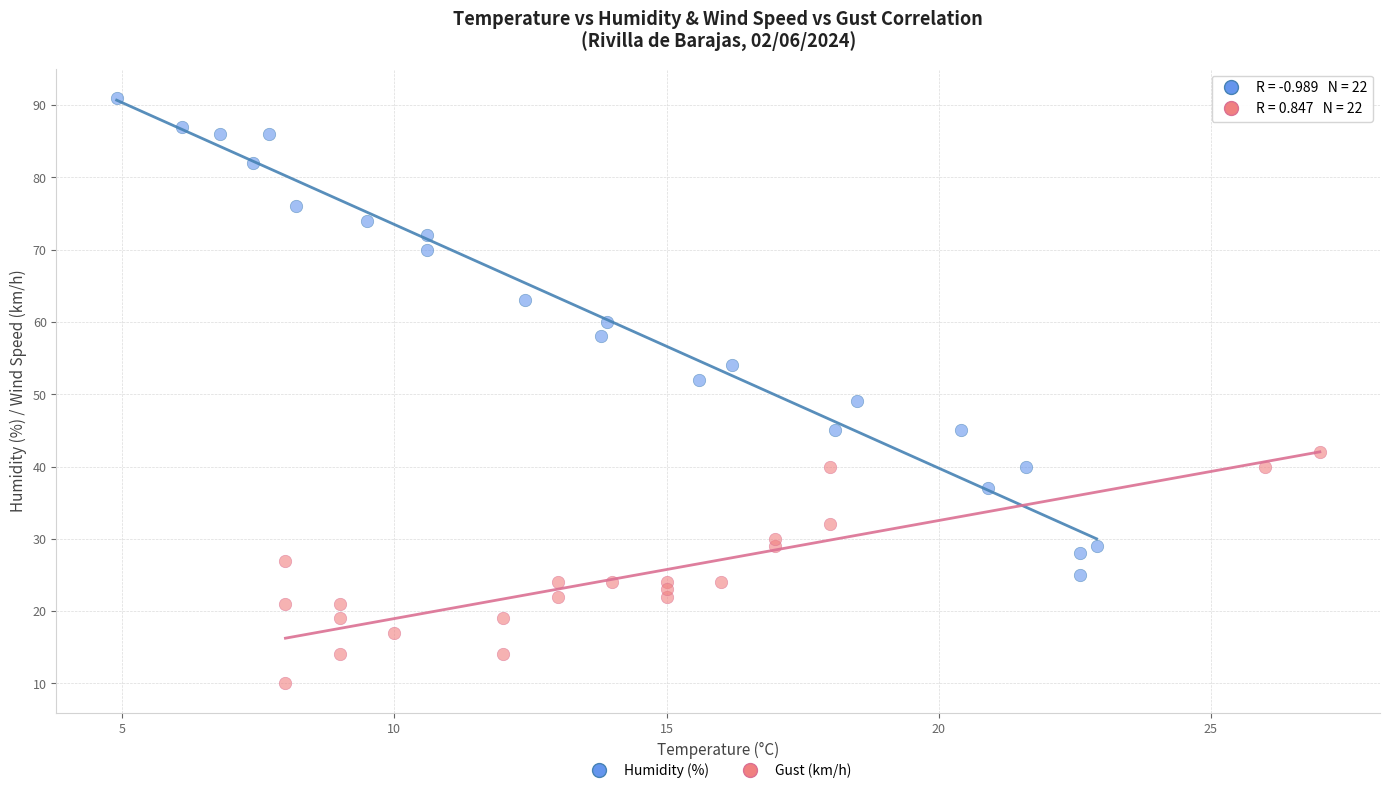

Which series reaches the minimum Y coordinate?

Gust (km/h)